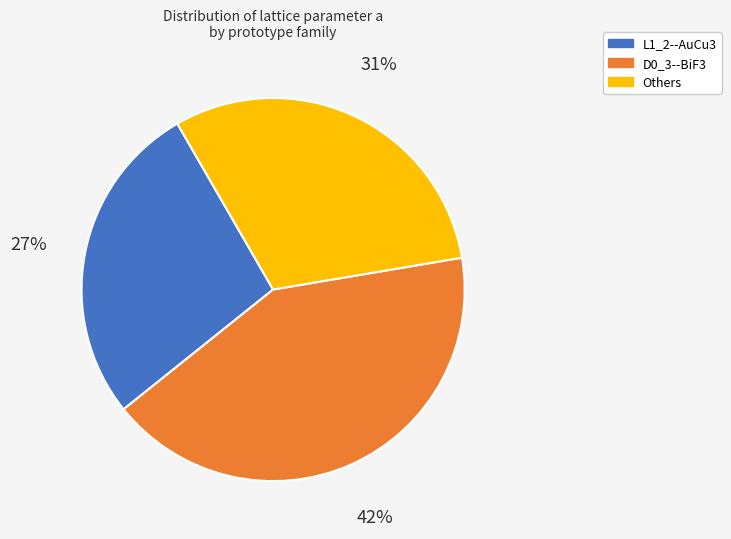

Does any single category account for the majority?

No